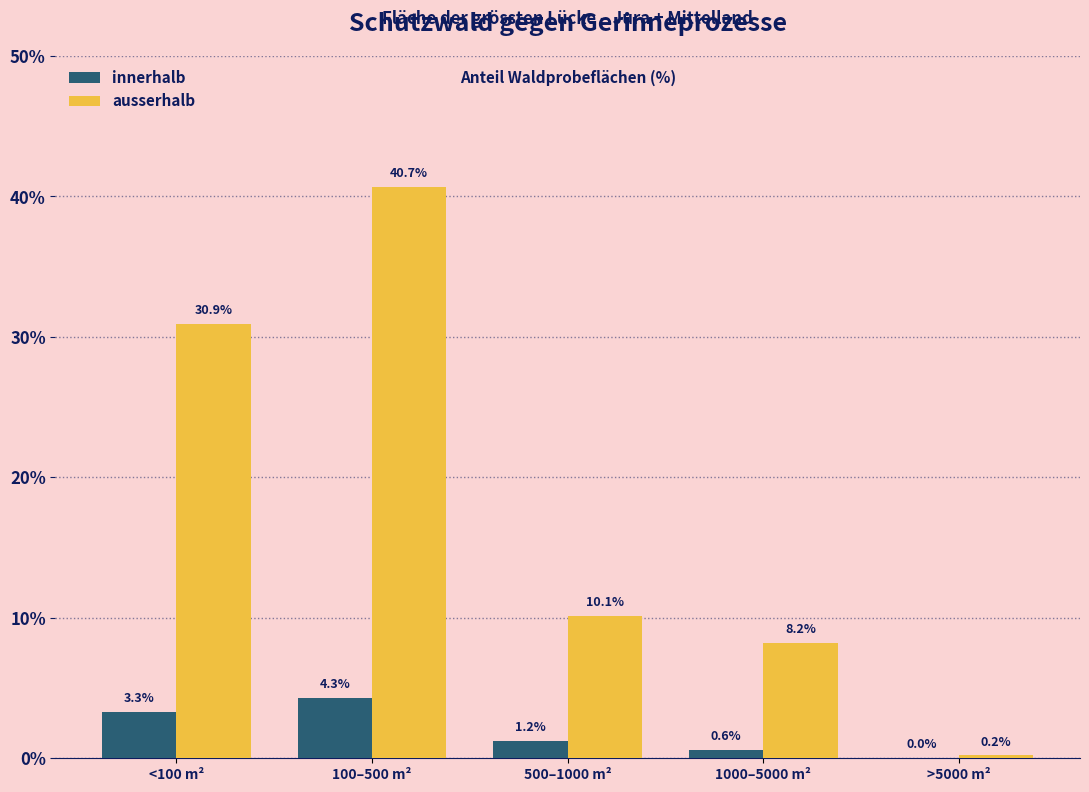

Reading left to right, transcribe all the data shown in this chart.

innerhalb: <100 m²=3.3	100–500 m²=4.3	500–1000 m²=1.2	1000–5000 m²=0.6	>5000 m²=0.0
ausserhalb: <100 m²=30.9	100–500 m²=40.7	500–1000 m²=10.1	1000–5000 m²=8.2	>5000 m²=0.2